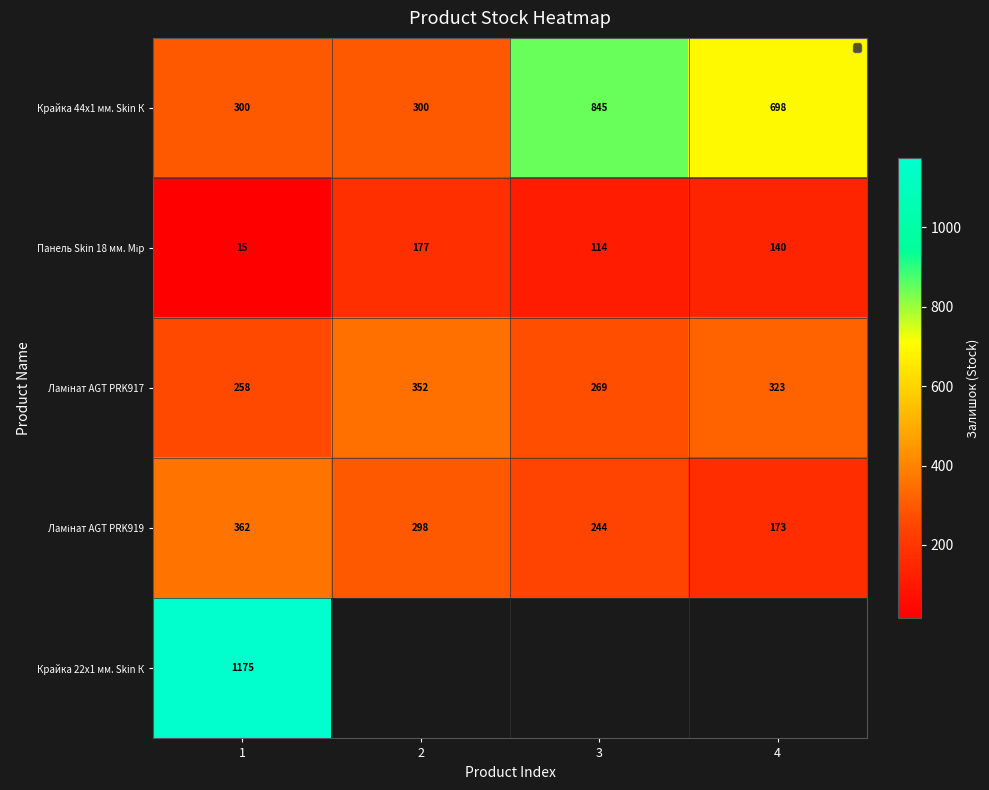

What is the minimum value shown in the chart?

15.0